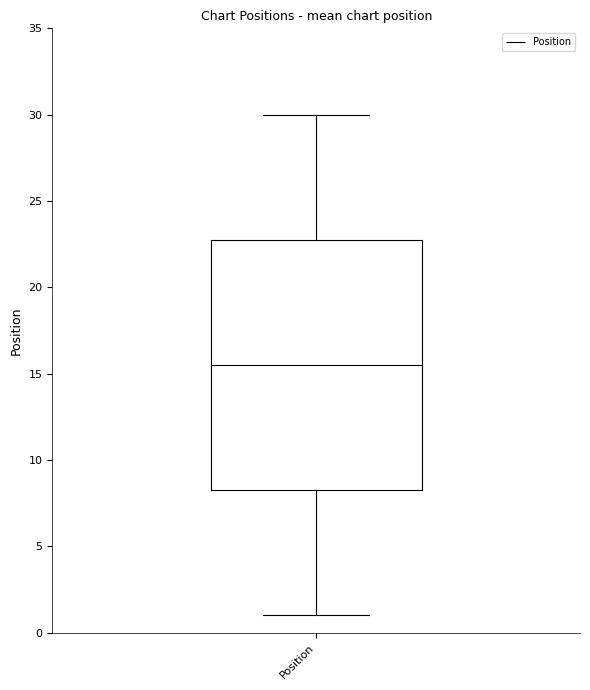

Read this box plot against the y-axis: the position of the median line, the range covered by the box, and the ends of both whiskers. The values are not printed on the chart, so give them approximately, as read against the axis.

median 15.5, box 8.5 to 23.0, whiskers 1.0 to 30.0